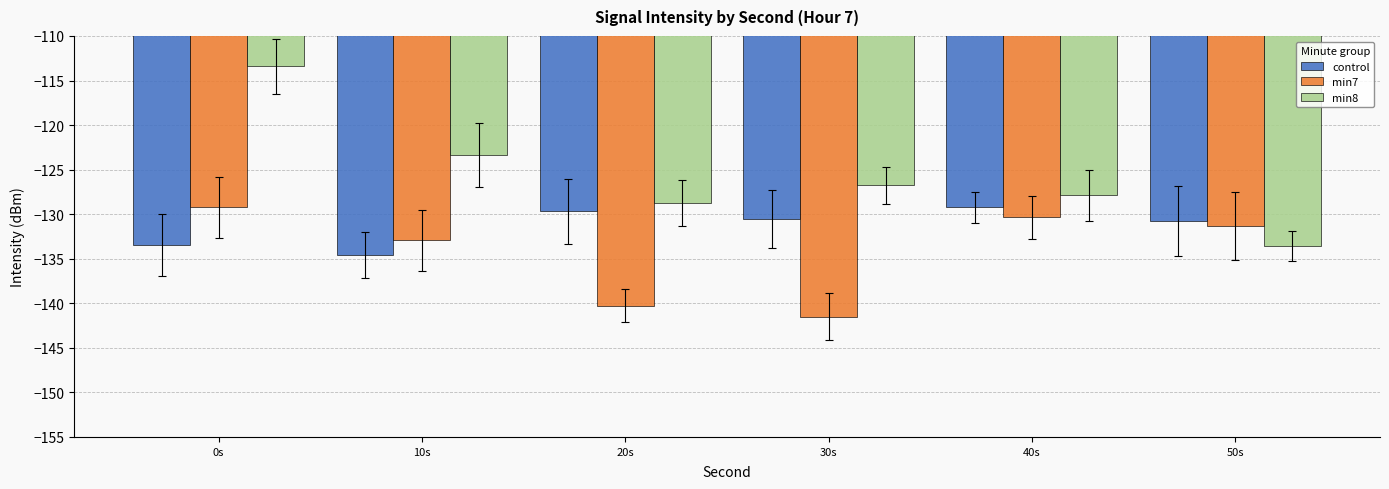

What is the difference between the min7 values at 10s and 20s?

7.3